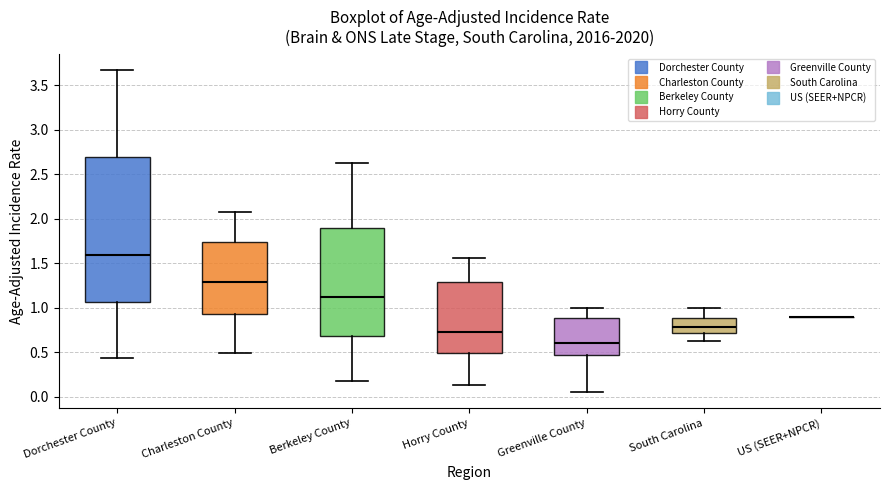

Which box is the tallest, from its lower edge to its upper edge?

Dorchester County